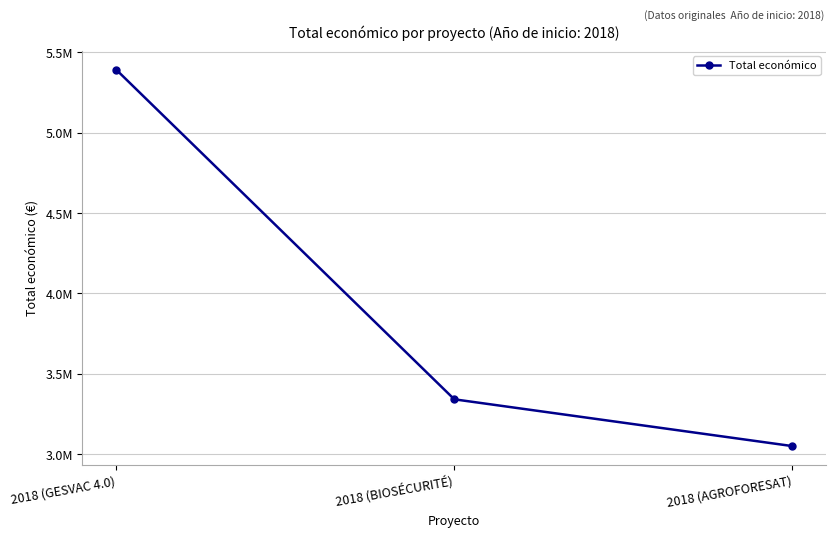

Reading left to right, extract all data points from this chart.

2018 (GESVAC 4.0)=5390598	2018 (BIOSÉCURITÉ)=3342252	2018 (AGROFORESAT)=3051573